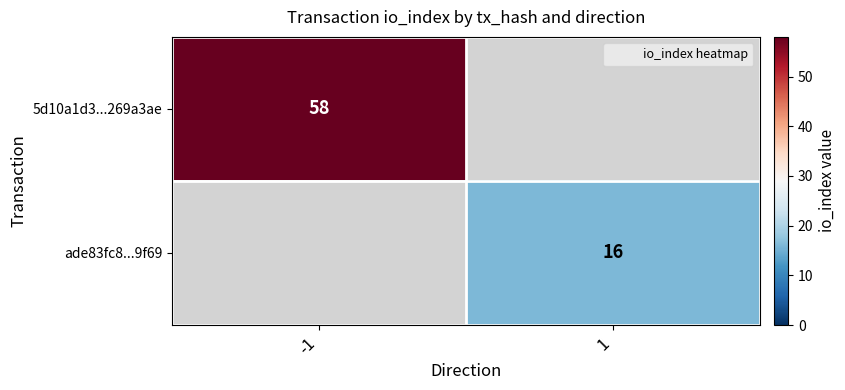

The ade83fc8...9f69 series shows 16.0 at 1. True or false?

True